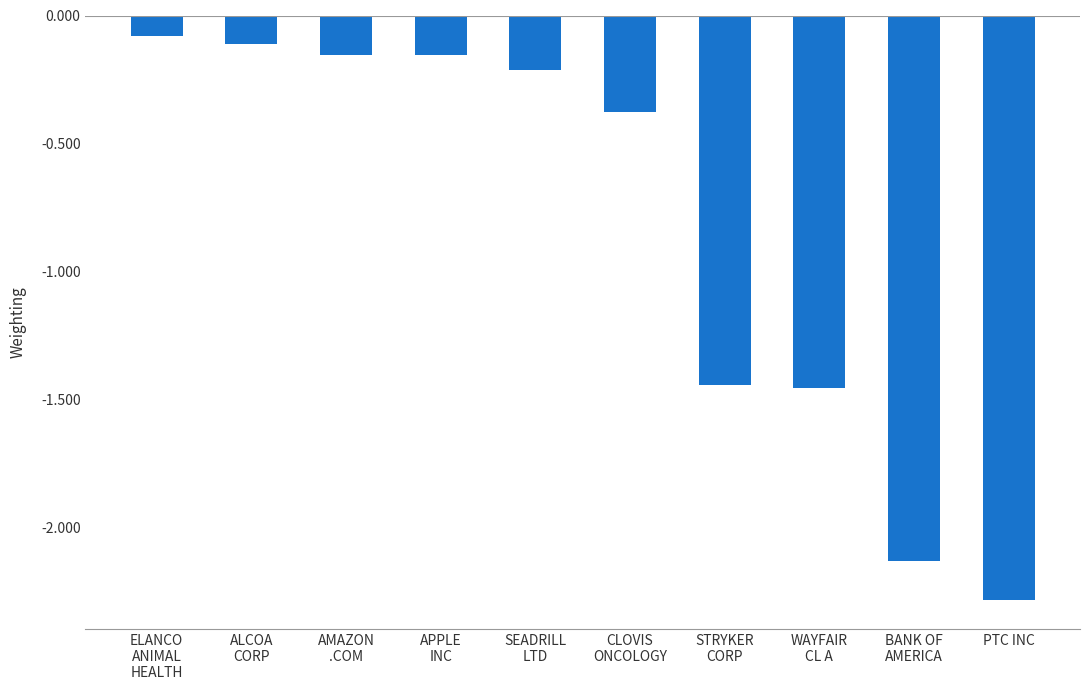

At which category does the chart reach its minimum across all series?

PTC INC